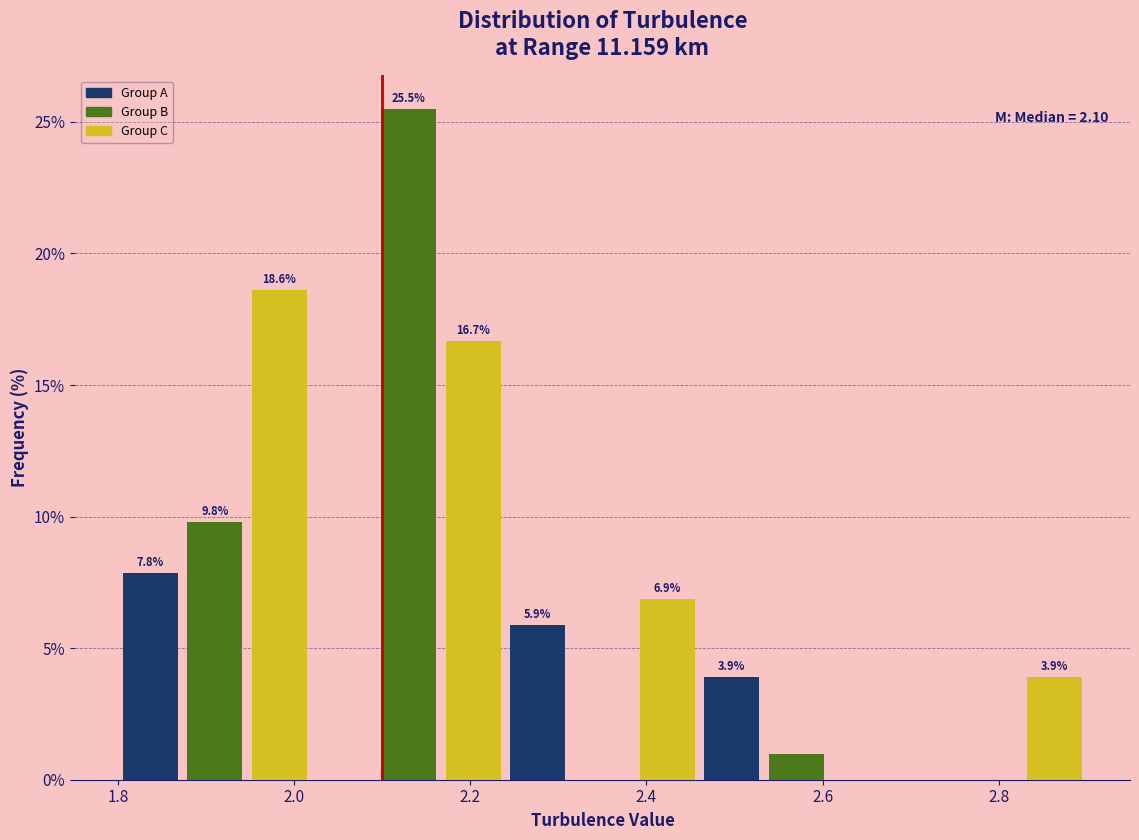

Read against the x-axis, roughly where is the centre of the tallest bar?

2.14